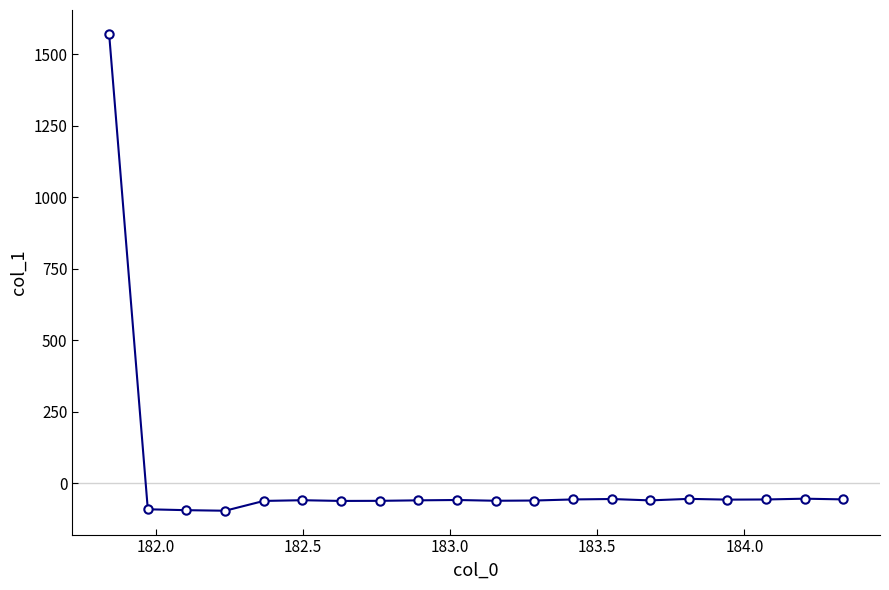

What is the sum of all values?

364.3